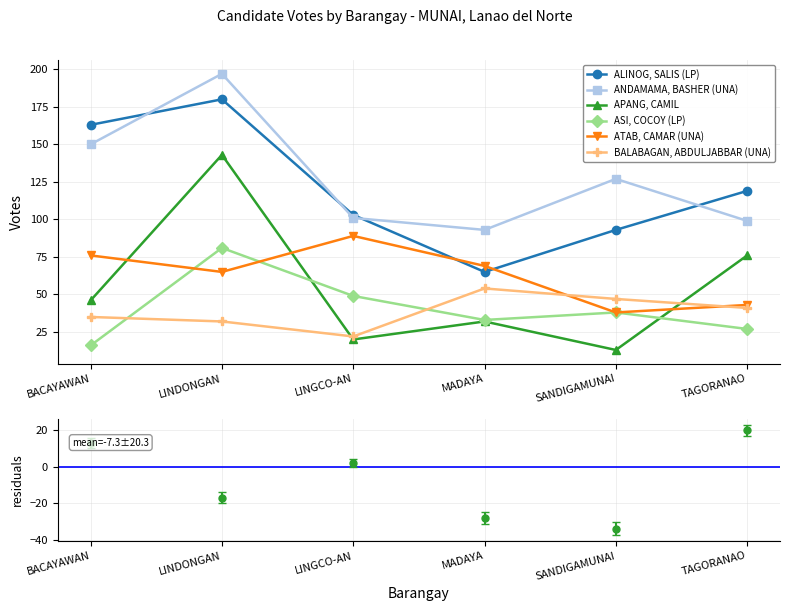

What is the spread (max minus min) of values at SANDIGAMUNAI?

114